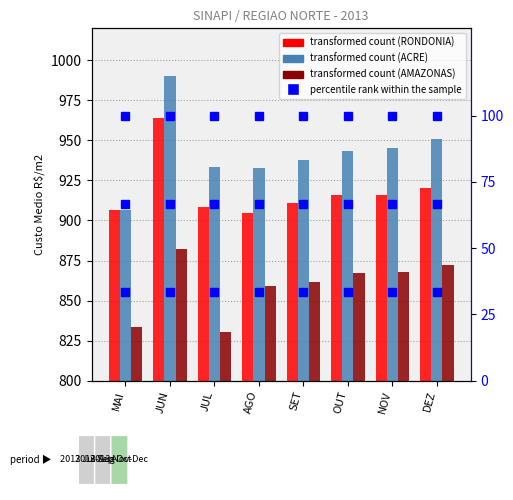

What is the spread (max minus min) of values at JUN?

956.8